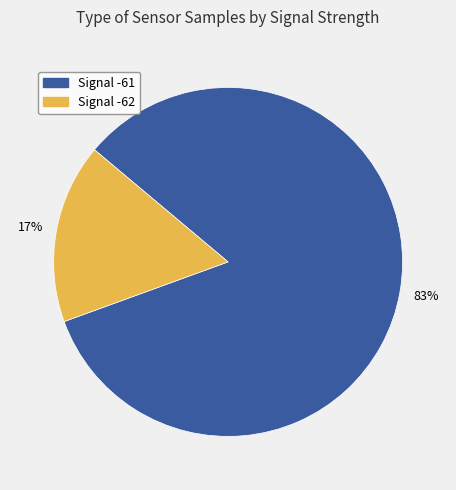

Combined, do Signal -61 and Signal -62 account for over 50%?

Yes